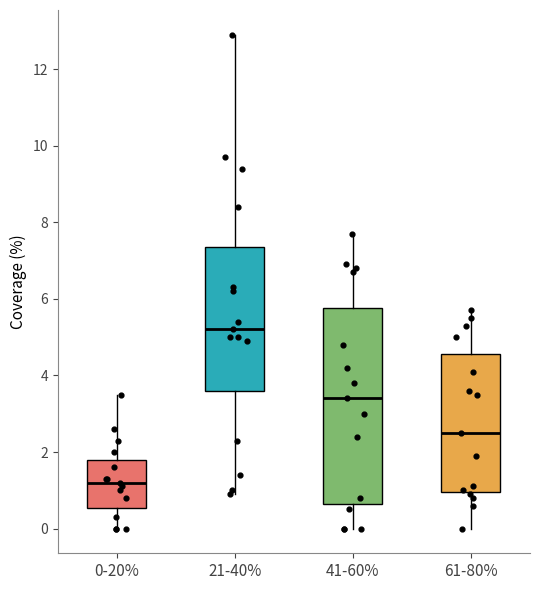

Where does the lower whisker of the box for 41-60% end on the y-axis? The values are not printed on the chart, so give them approximately, as read against the axis.

0.0